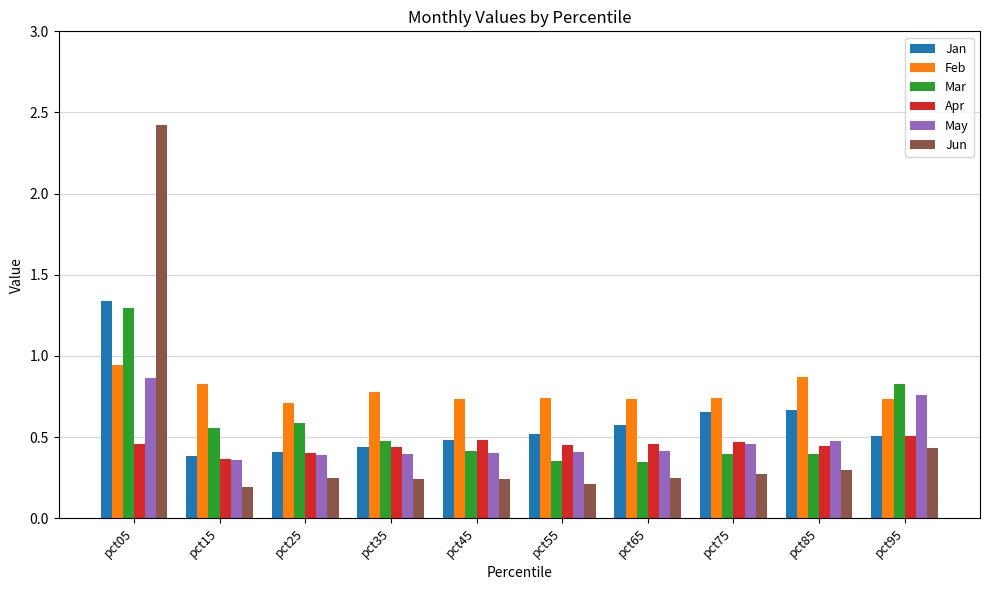

Is it true that Feb equals 1.2 at pct55?

False